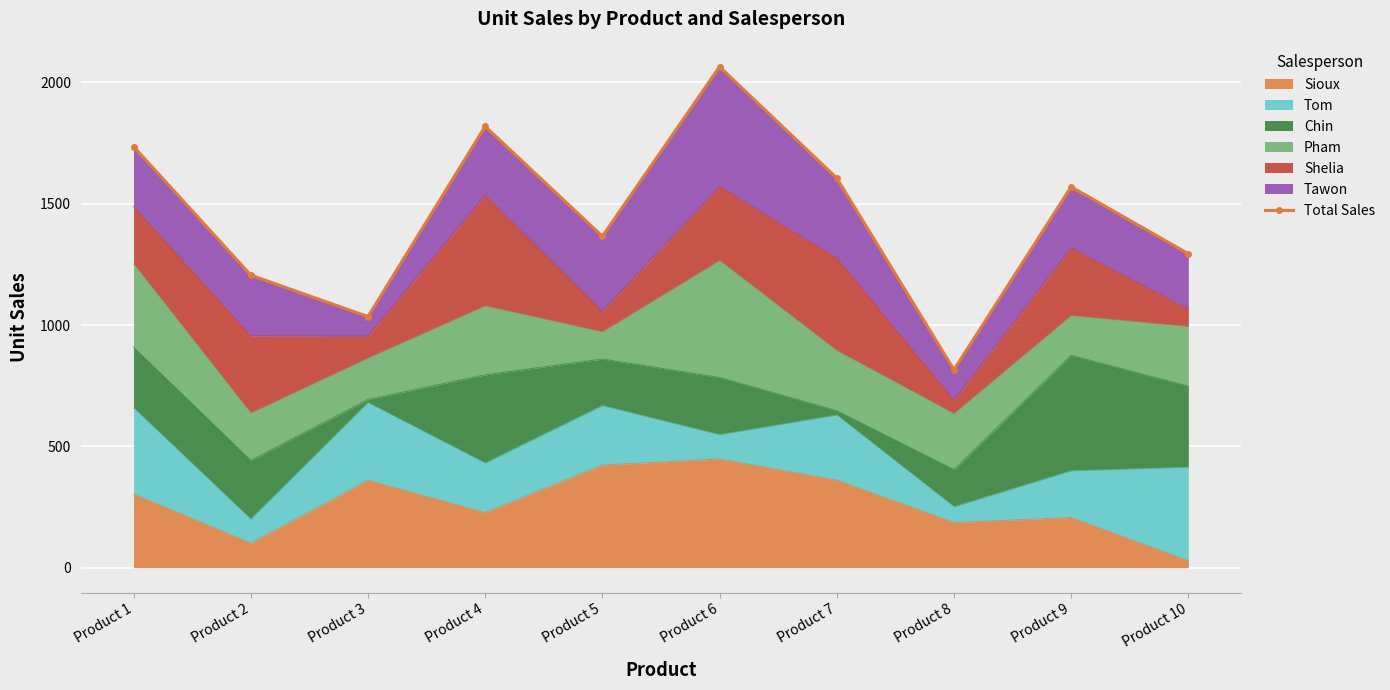

Which has a higher value, Product 7 or Product 6?

Product 6